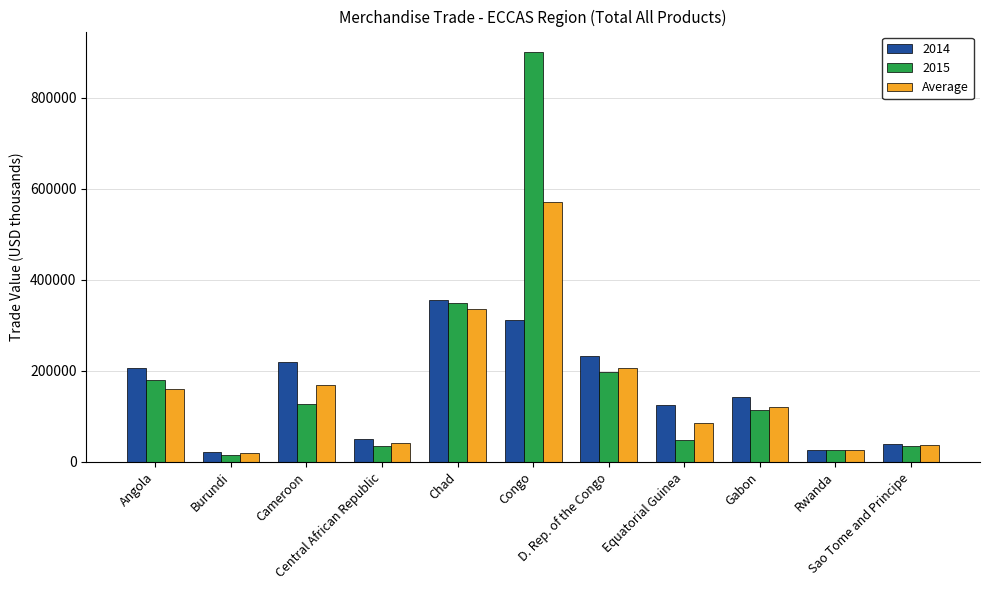

What is the label of the 2nd bar from the left?

Burundi